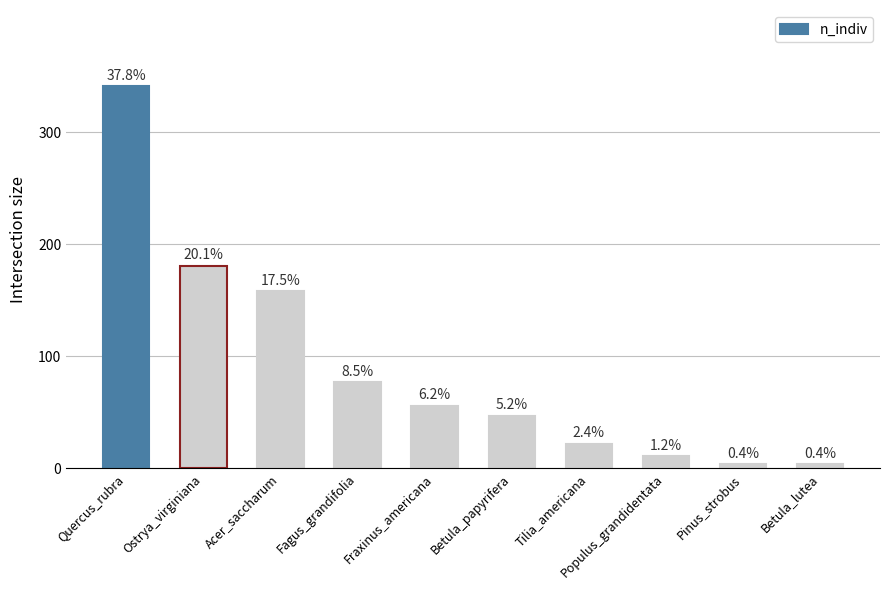

What is the smallest value displayed?

4